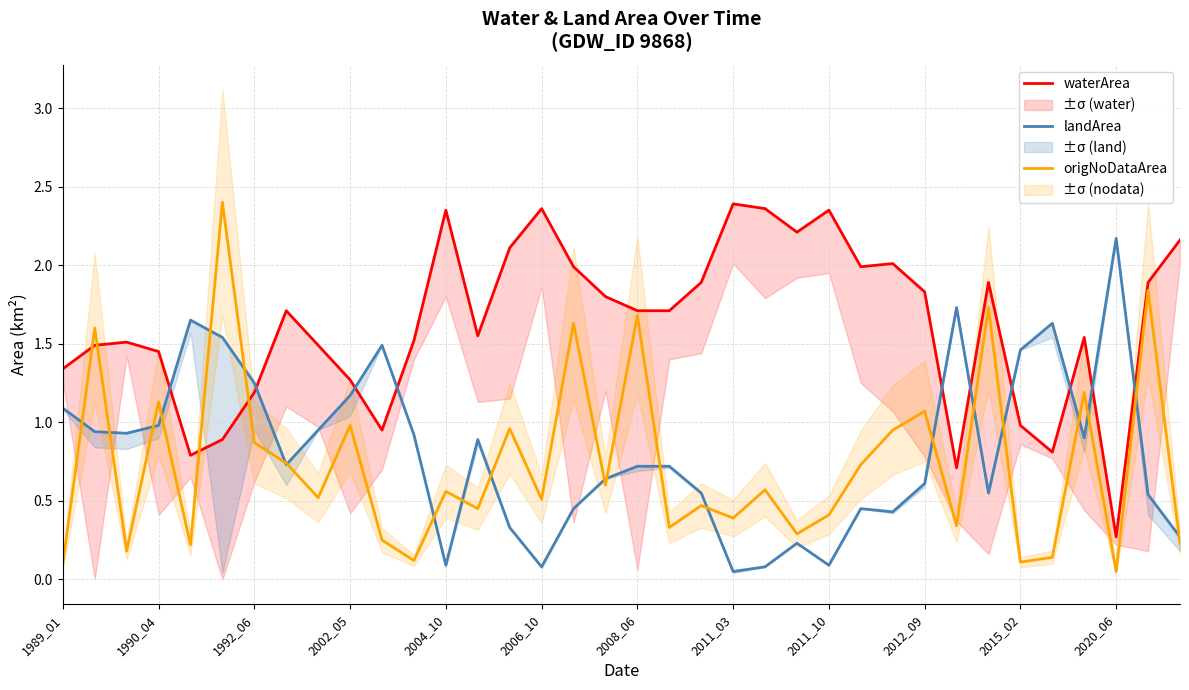

How many lines are shown in the chart?

3